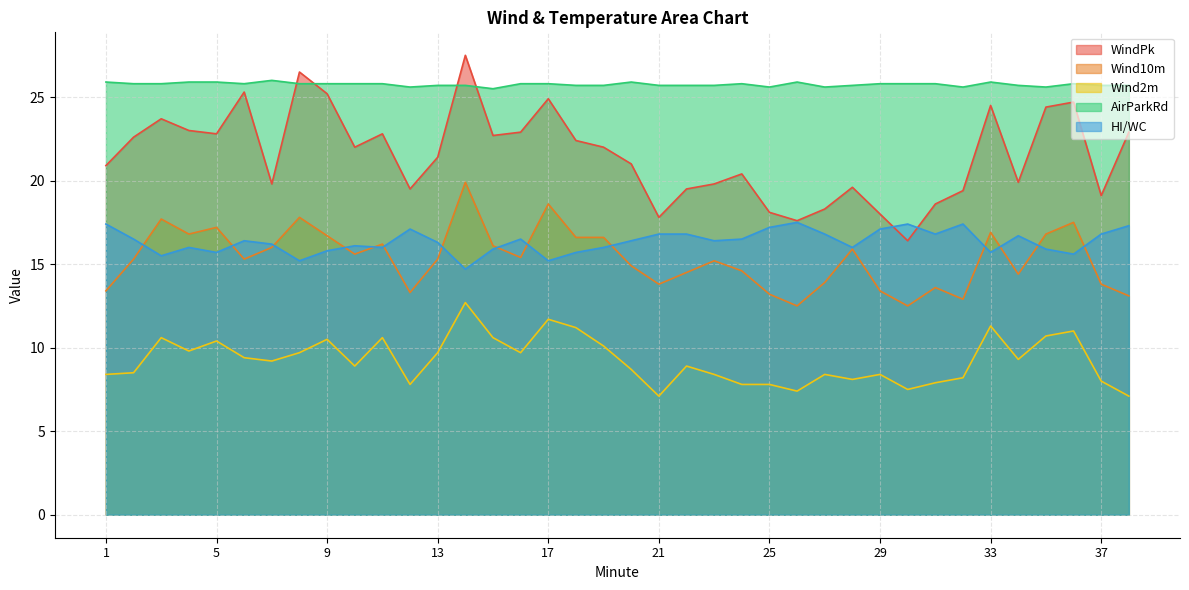

What is the sum of the HI/WC values at 2 and 14?

31.2